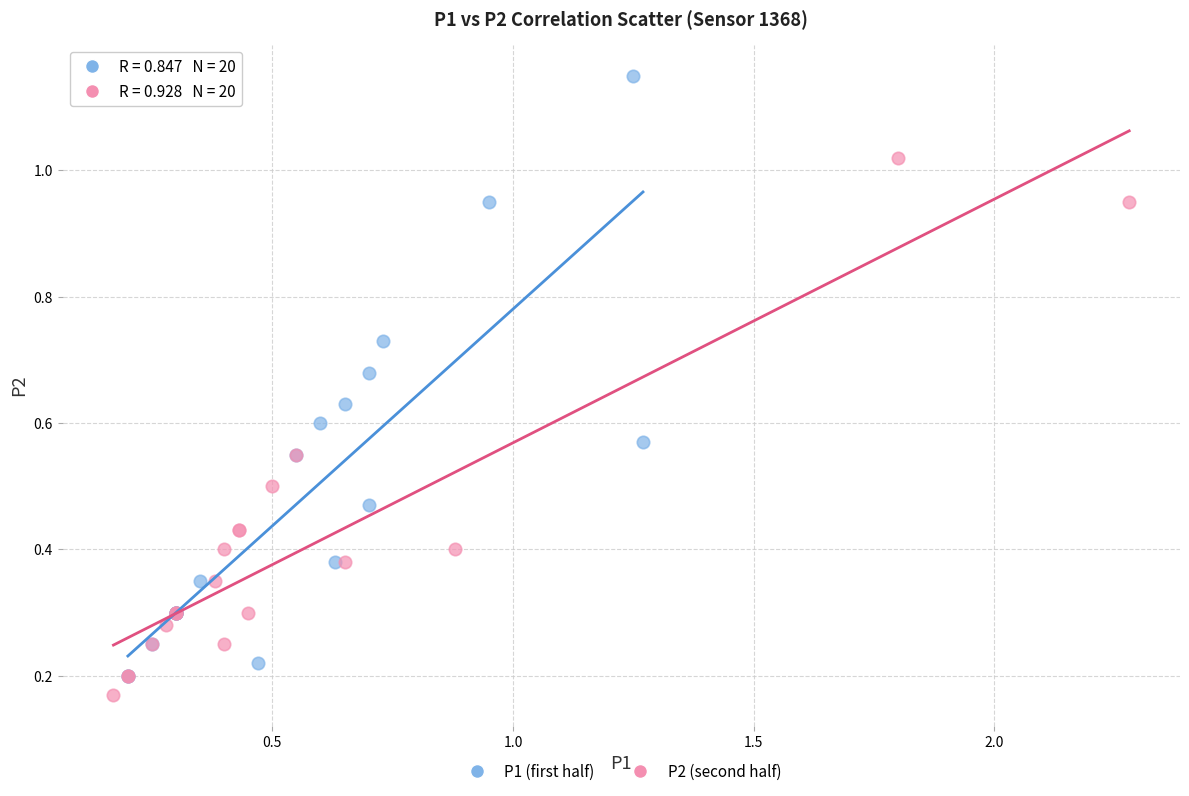

Which series has the widest spread of Y values?

P1 (first half)